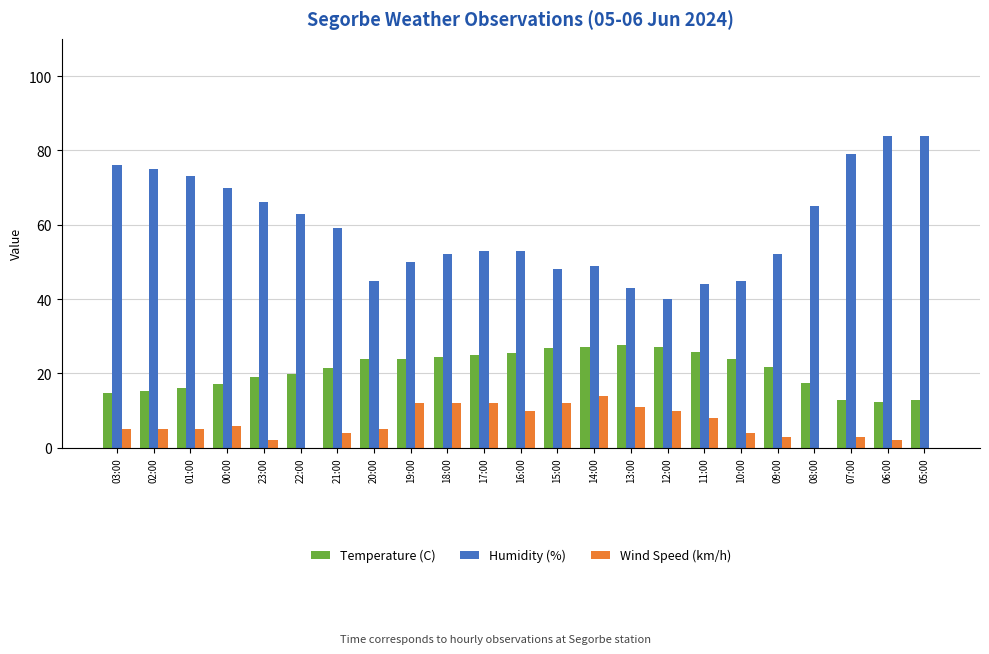

The value of Wind Speed (km/h) at 12:00 is 14.8. True or false?

False